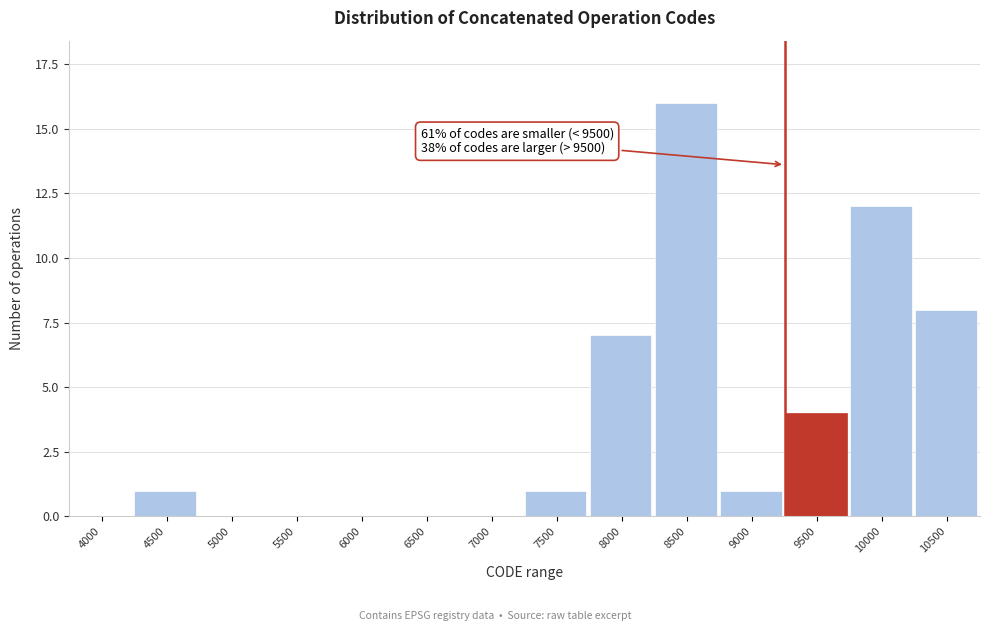

Reading left to right, transcribe all the data shown in this chart.

4000=0	4500=1	5000=0	5500=0	6000=0	6500=0	7000=0	7500=1	8000=7	8500=16	9000=1	9500=4	10000=12	10500=8